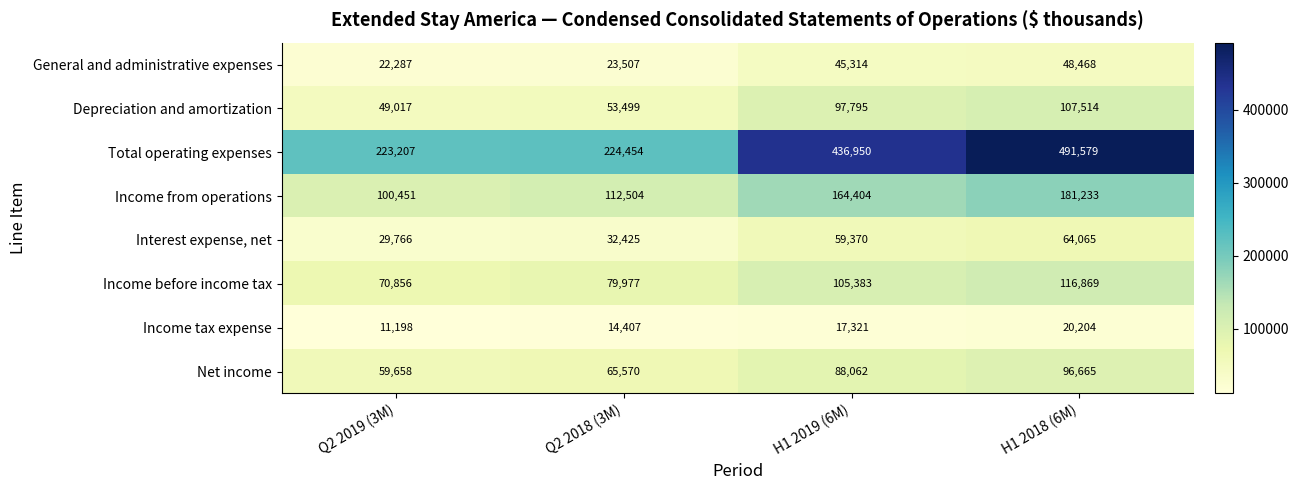

Which category has the lowest value across all series?

Q2 2019 (3M)